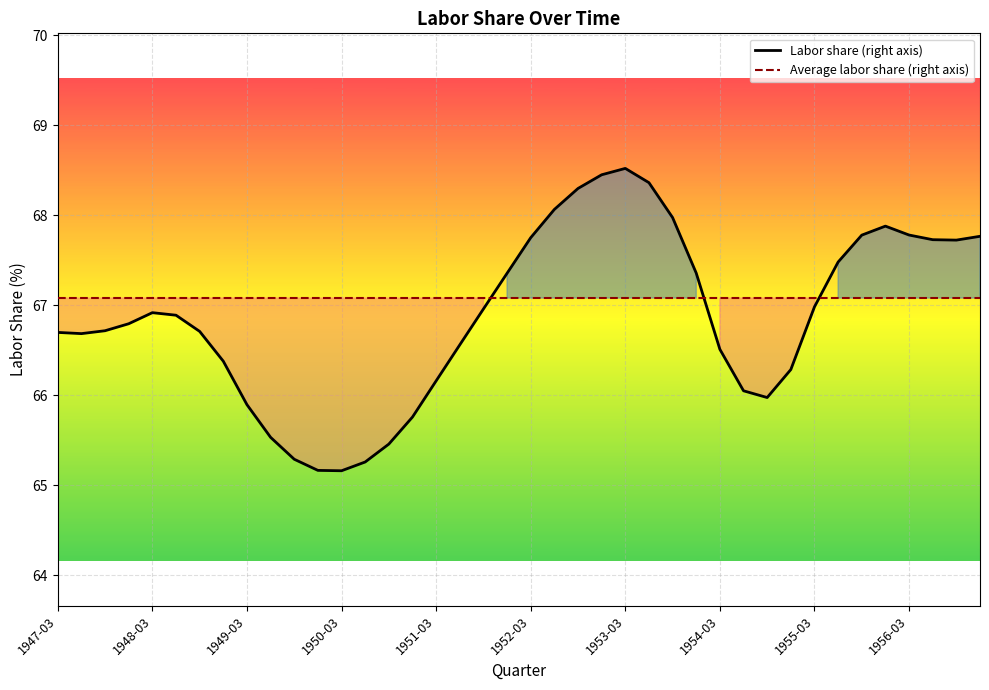

List the series in order of their peak value, highest first.

Labor share (right axis), Average labor share (right axis)